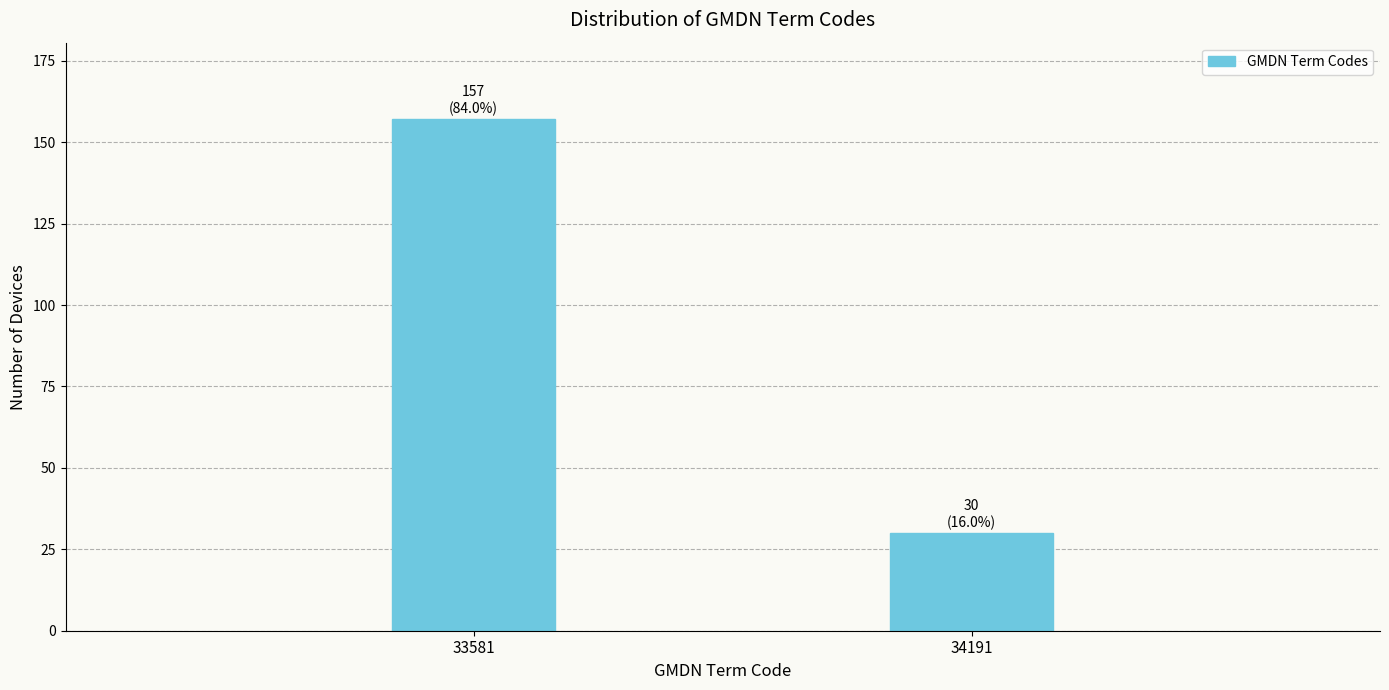

Reading left to right, list all the values displayed in this chart.

33581=157	34191=30